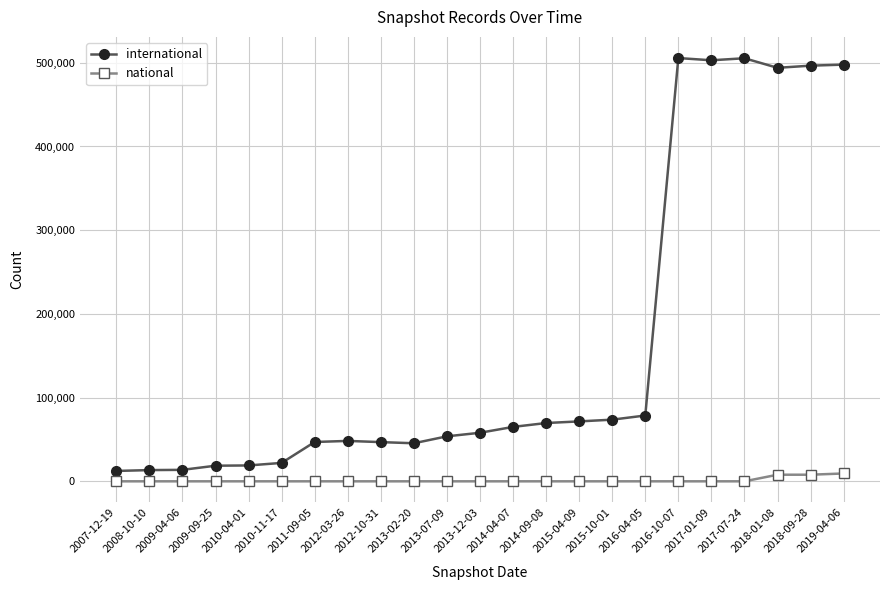

Which series changed the most between 2008-10-10 and 2018-01-08?

international